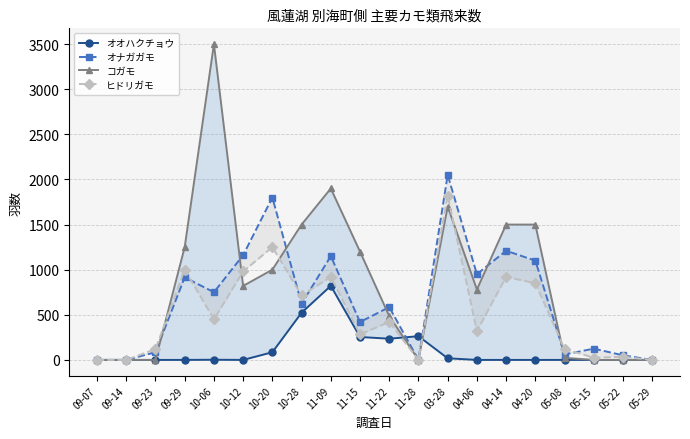

At which label does コガモ first exceed 820?

09-29